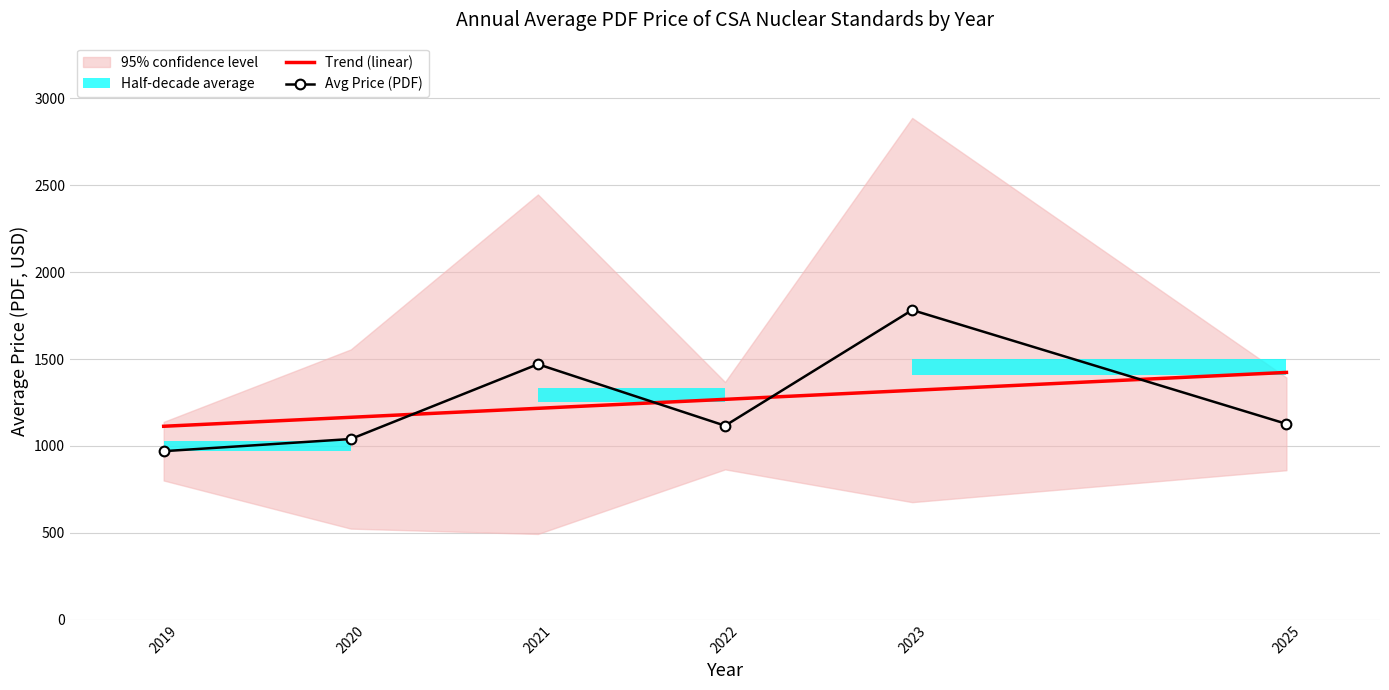

Which has a higher value, 2019 or 2025?

2025